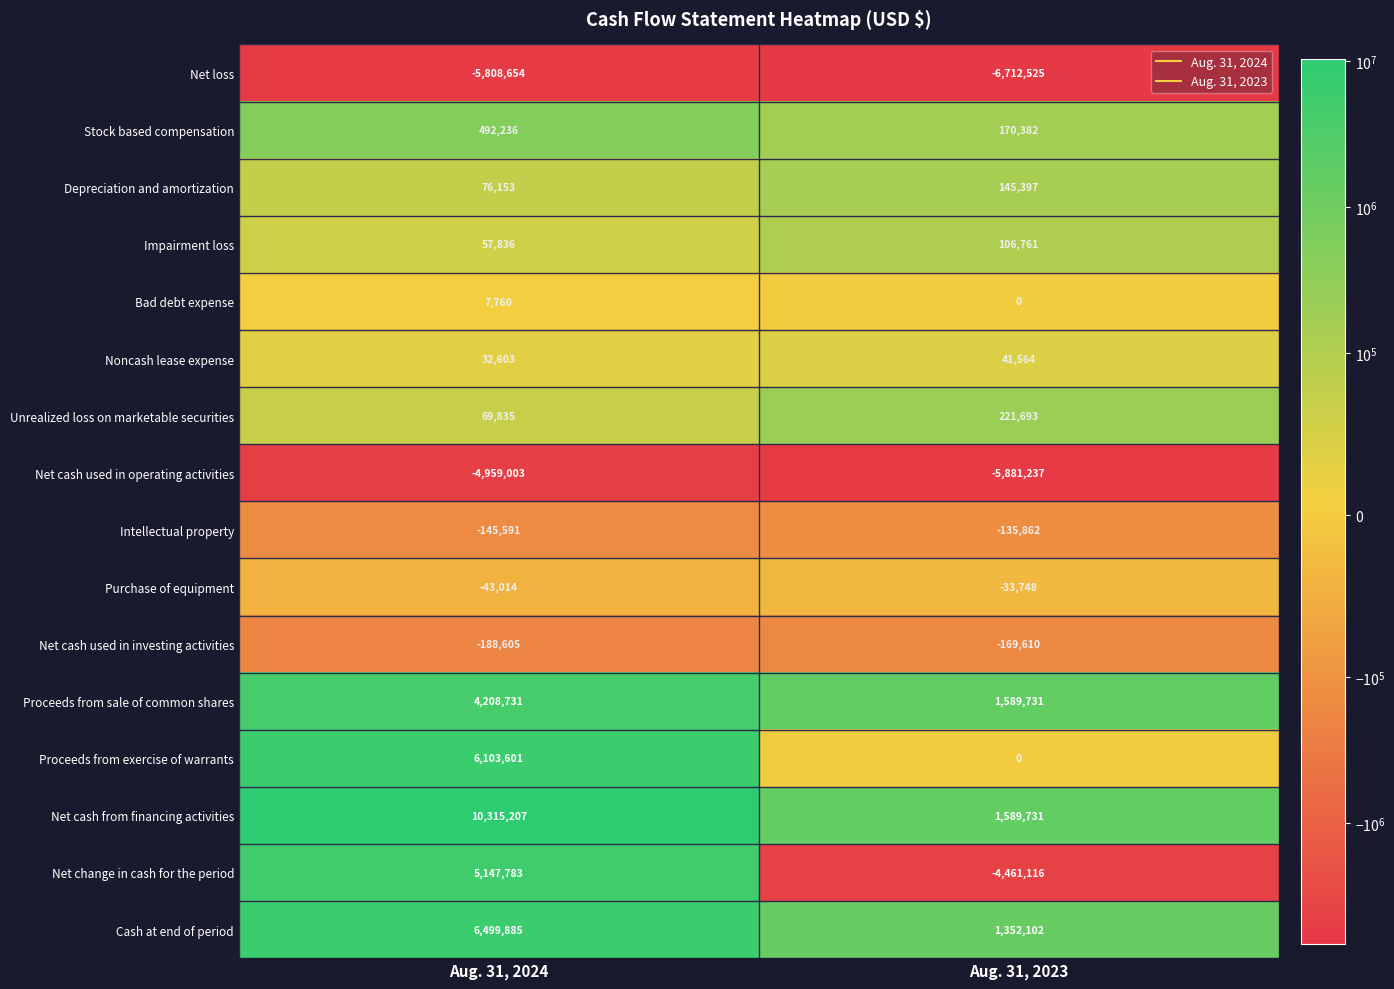

At which category is the sum across all series the highest?

Aug. 31, 2024